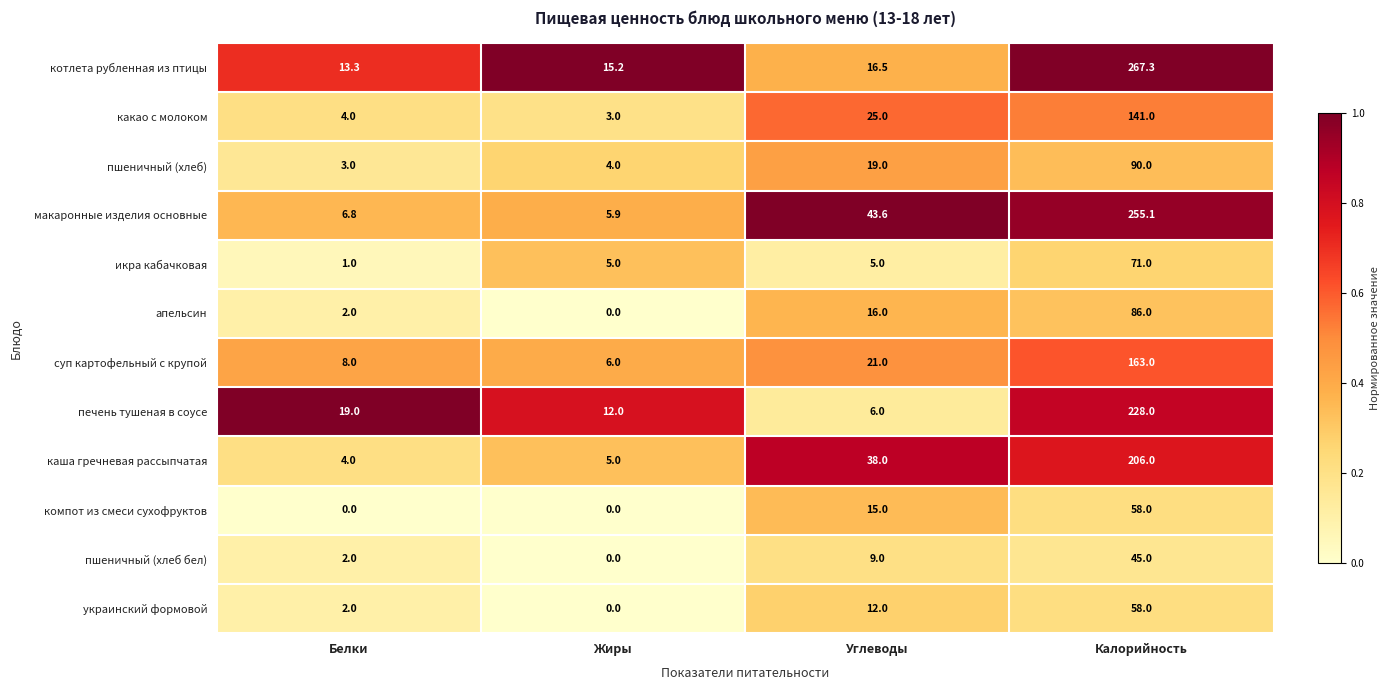

Which series has the largest total across all categories?

котлета рубленная из птицы